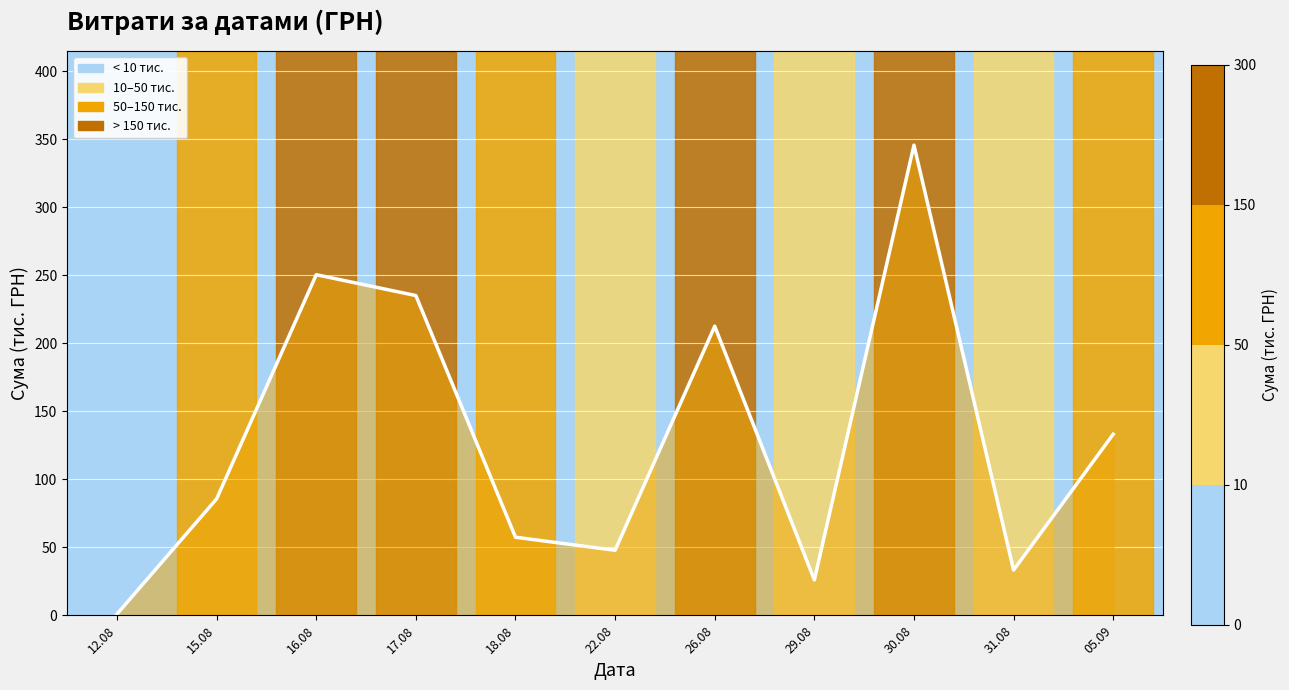

List the labels in order of value, largest first.

30.08, 16.08, 17.08, 26.08, 05.09, 15.08, 18.08, 22.08, 31.08, 29.08, 12.08